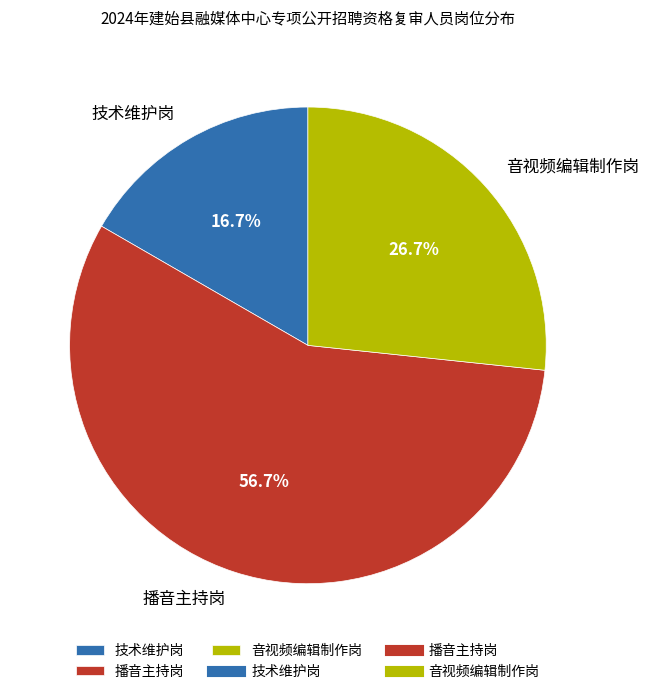

What percentage is the 技术维护岗 slice, to the nearest percent?

17%